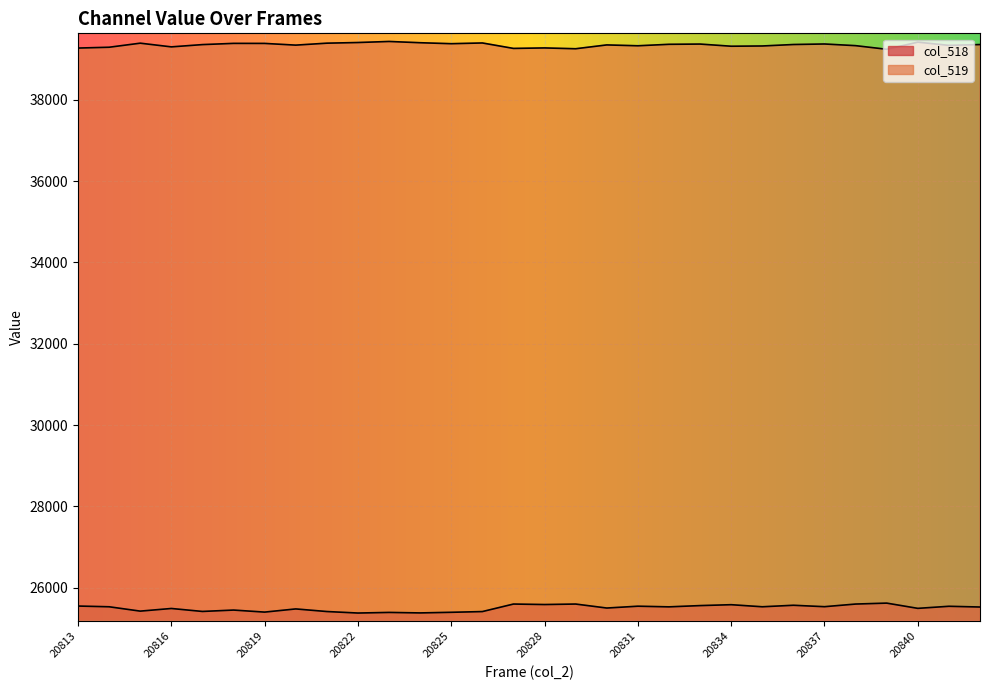

Reading right to left, what are all the values shown in this chart?

col_518: 20842=25527	20841=25545	20840=25494	20839=25623	20838=25600	20837=25535	20836=25570	20835=25533	20834=25584	20833=25562	20832=25531	20831=25547	20830=25502	20829=25600	20828=25588	20827=25600	20826=25415	20825=25397	20824=25382	20823=25394	20822=25379	20821=25416	20820=25480	20819=25402	20818=25452	20817=25418	20816=25491	20815=25426	20814=25533	20813=25551
col_519: 20842=39359	20841=39339	20840=39418	20839=39243	20838=39332	20837=39373	20836=39360	20835=39324	20834=39318	20833=39371	20832=39365	20831=39329	20830=39350	20829=39256	20828=39276	20827=39264	20826=39398	20825=39380	20824=39404	20823=39435	20822=39409	20821=39393	20820=39345	20819=39387	20818=39388	20817=39358	20816=39302	20815=39393	20814=39293	20813=39273